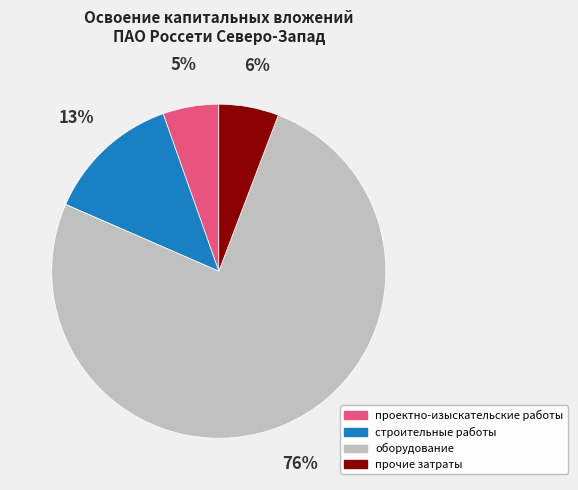

To the nearest percent, what is the average slice percentage?

25%